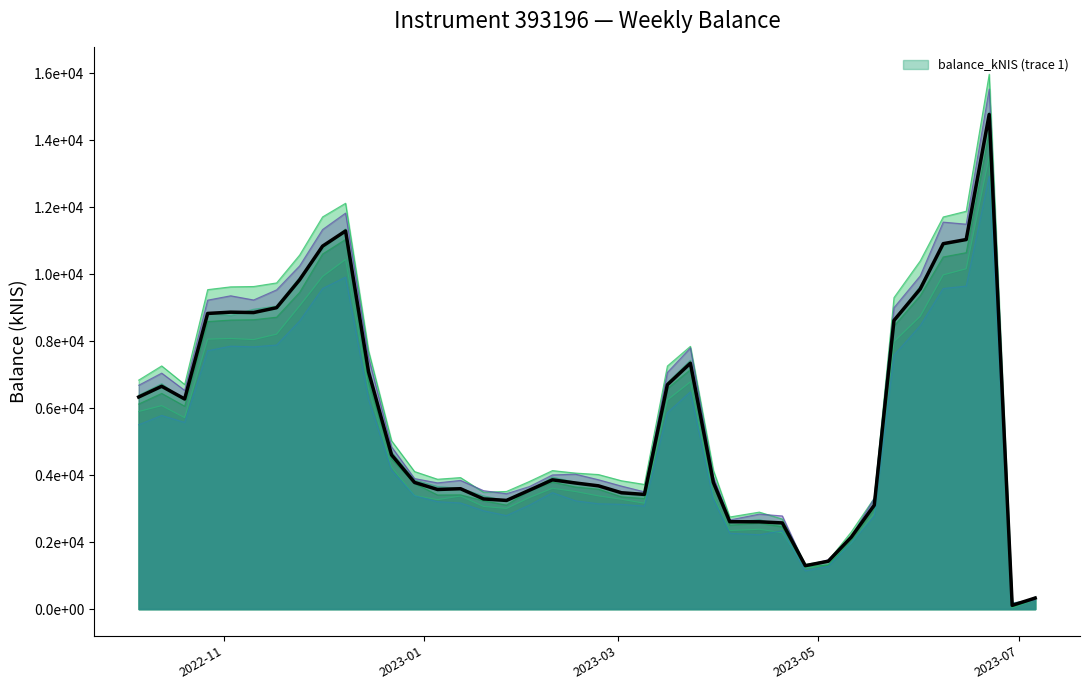

How many lines are shown in the chart?

1